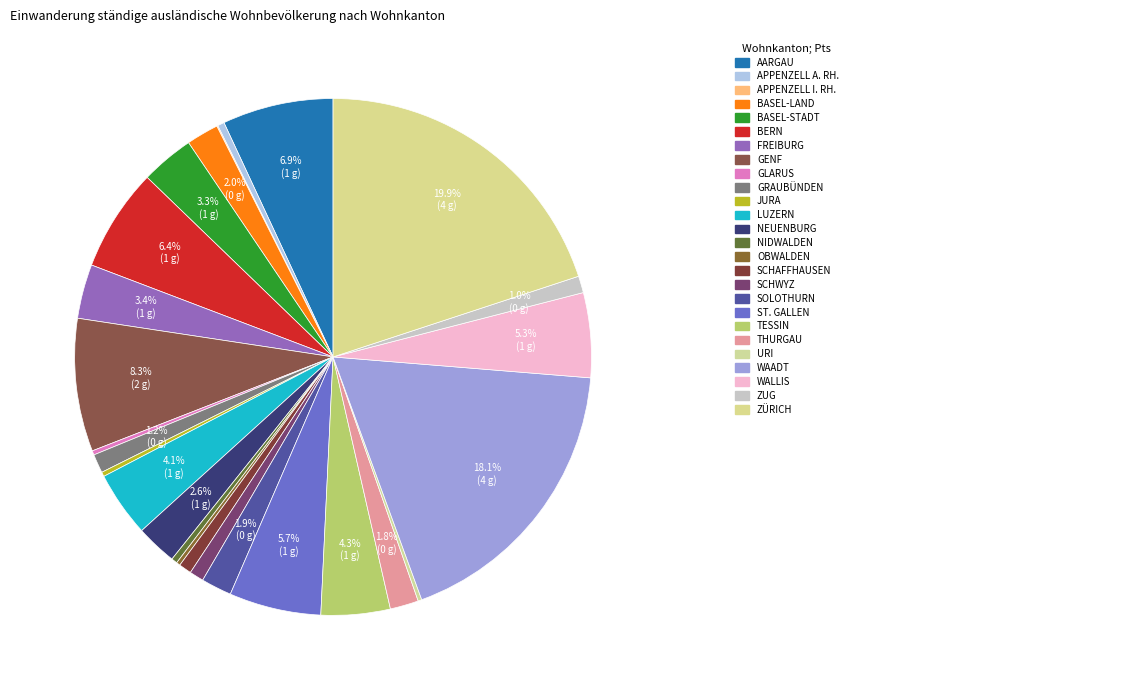

Is there any slice that represents more than half of the pie?

No